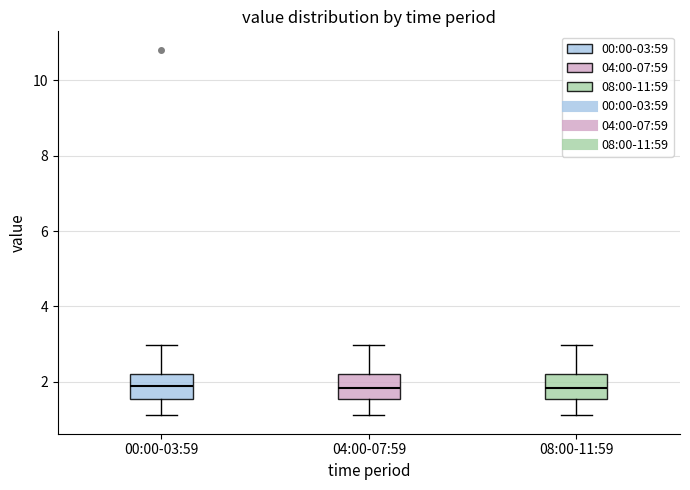

Reading left to right, read every box against the y-axis: the position of its median line, the range the box covers, and the ends of its whiskers. The values are not printed on the chart, so give them approximately, as read against the axis.

00:00-03:59: median 1.8, box 1.6 to 2.2, whiskers 1.2 to 3.0
04:00-07:59: median 1.8, box 1.6 to 2.2, whiskers 1.2 to 3.0
08:00-11:59: median 1.8, box 1.6 to 2.2, whiskers 1.2 to 3.0